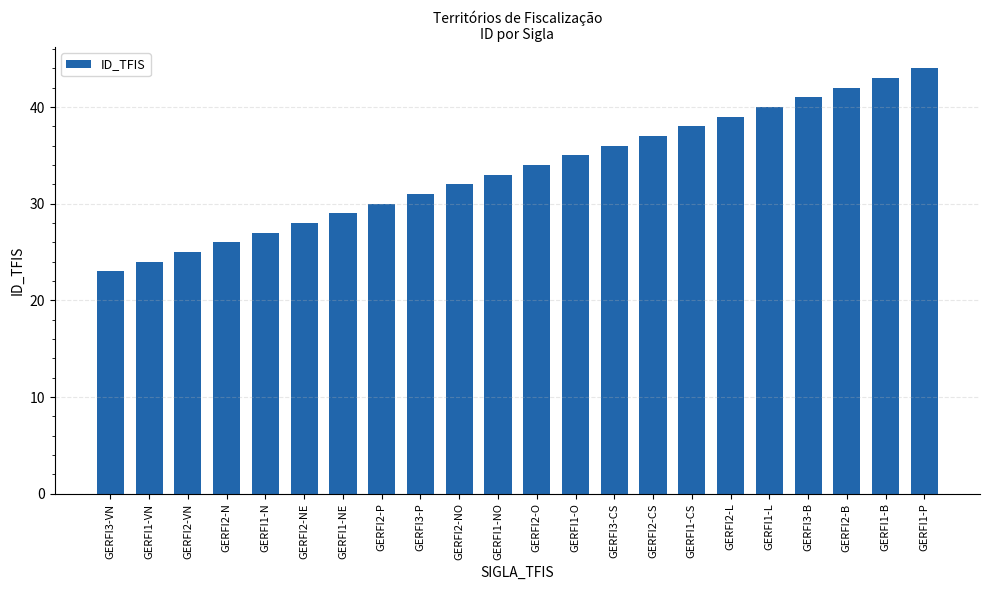

How many series are shown in this chart?

1